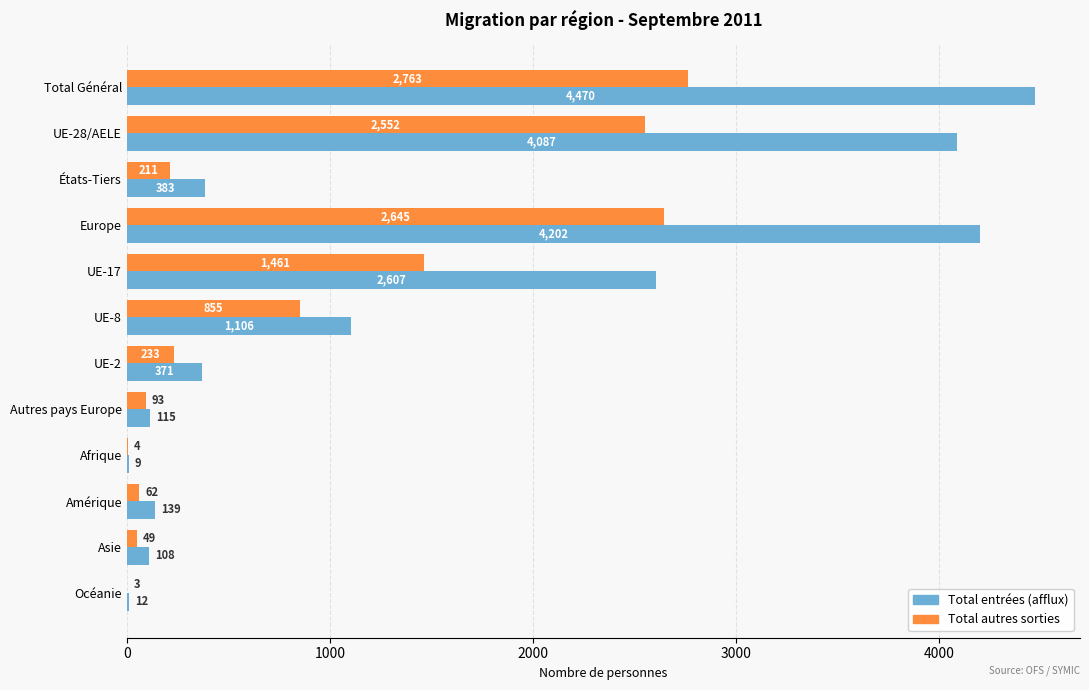

What is the sum of the Total entrées (afflux) values at Afrique and UE-28/AELE?

4096